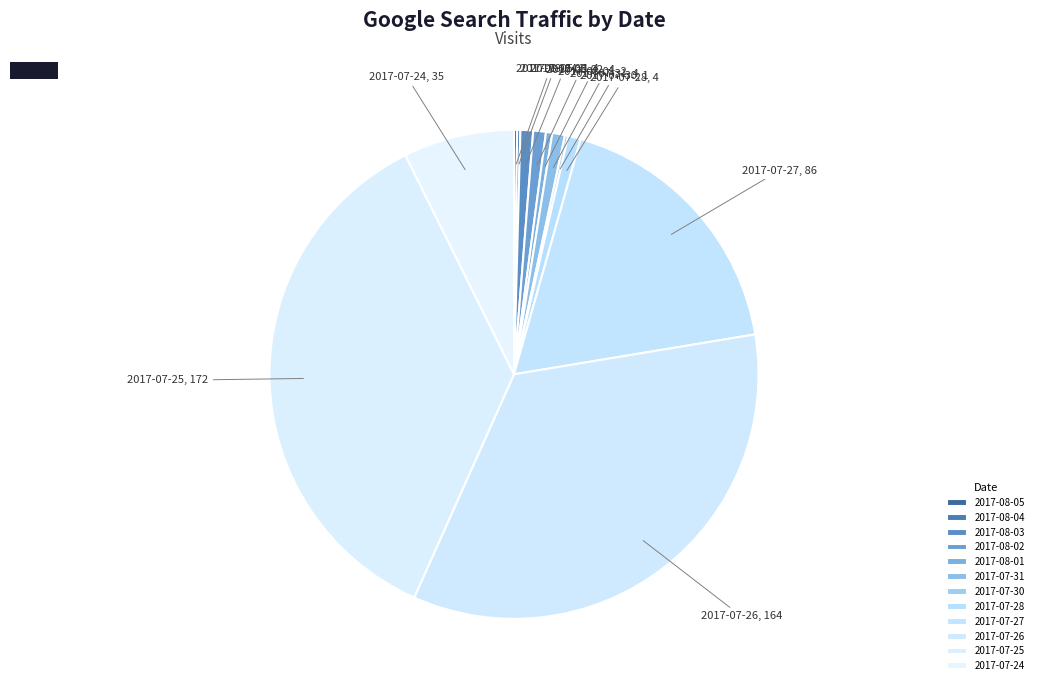

The 2017-07-27 slice represents 13% of the pie. True or false?

False